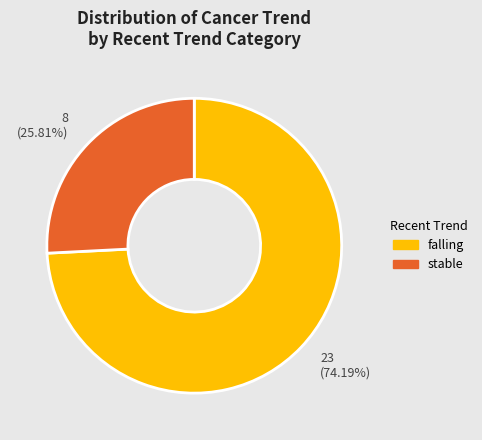

How many segments does this pie chart have?

2